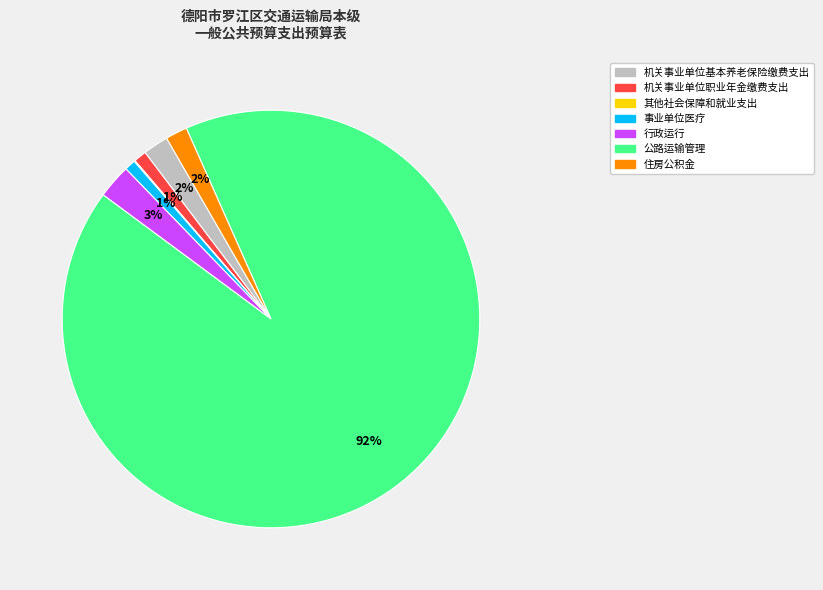

What percentage is the 机关事业单位职业年金缴费支出 slice, to the nearest percent?

1%